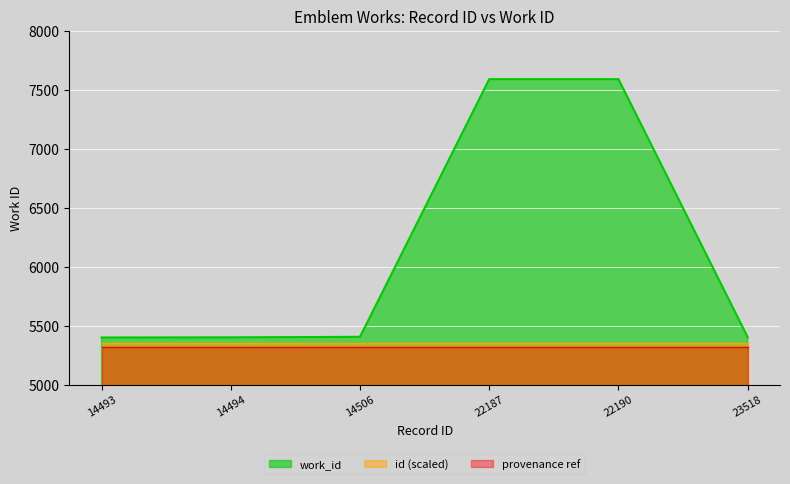

List the labels in order of value, largest first.

22187, 22190, 14506, 23518, 14494, 14493